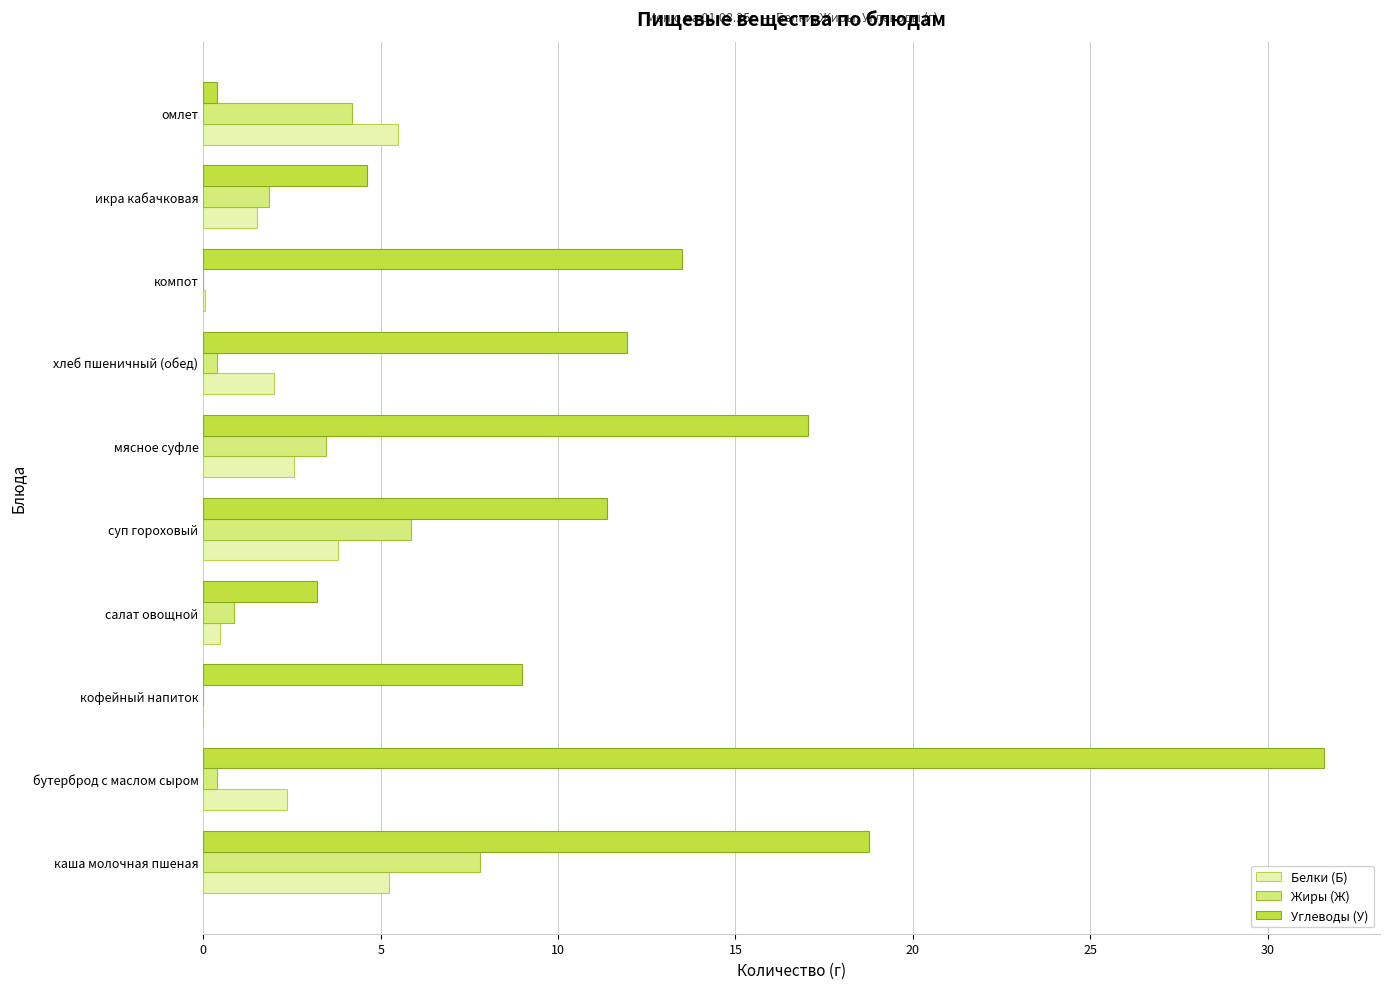

What is the sum of the Углеводы (У) values at кофейный напиток and мясное суфле?

26.0